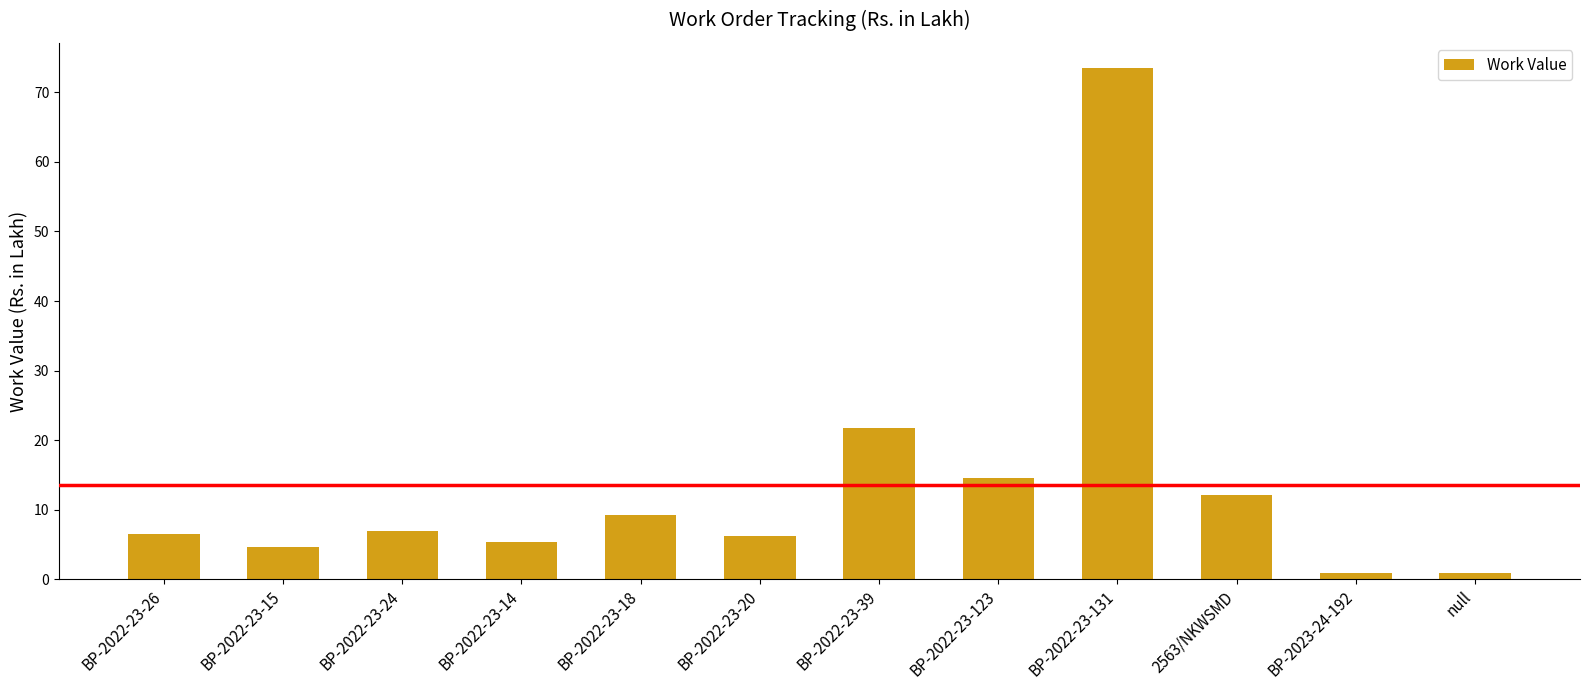

Where is the data nearest to the value 37?

BP-2022-23-39